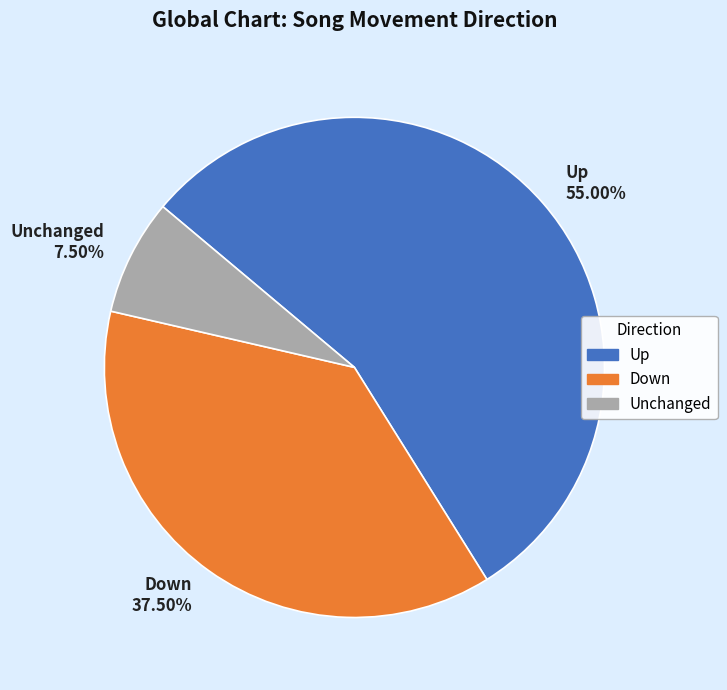

Rank the categories by value from highest to lowest.

Up, Down, Unchanged